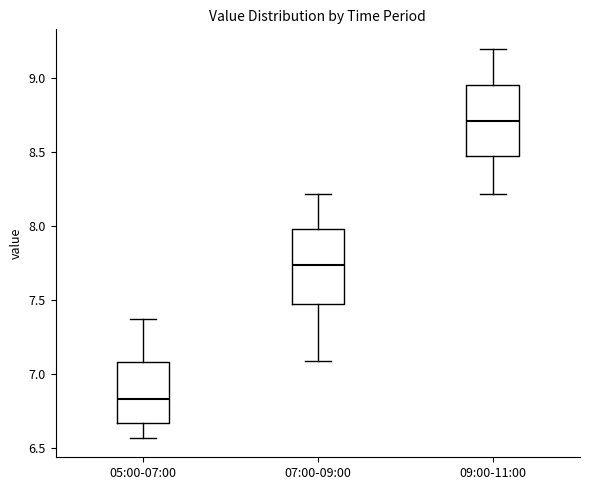

Reading left to right, transcribe this box plot: for each box, give where its median line is, the range the box spans, and where its two whiskers end, as read against the y-axis. The values are not printed on the chart, so give them approximately, as read against the axis.

05:00-07:00: median 6.85, box 6.65 to 7.10, whiskers 6.55 to 7.35
07:00-09:00: median 7.75, box 7.45 to 8.00, whiskers 7.10 to 8.20
09:00-11:00: median 8.70, box 8.45 to 8.95, whiskers 8.20 to 9.20